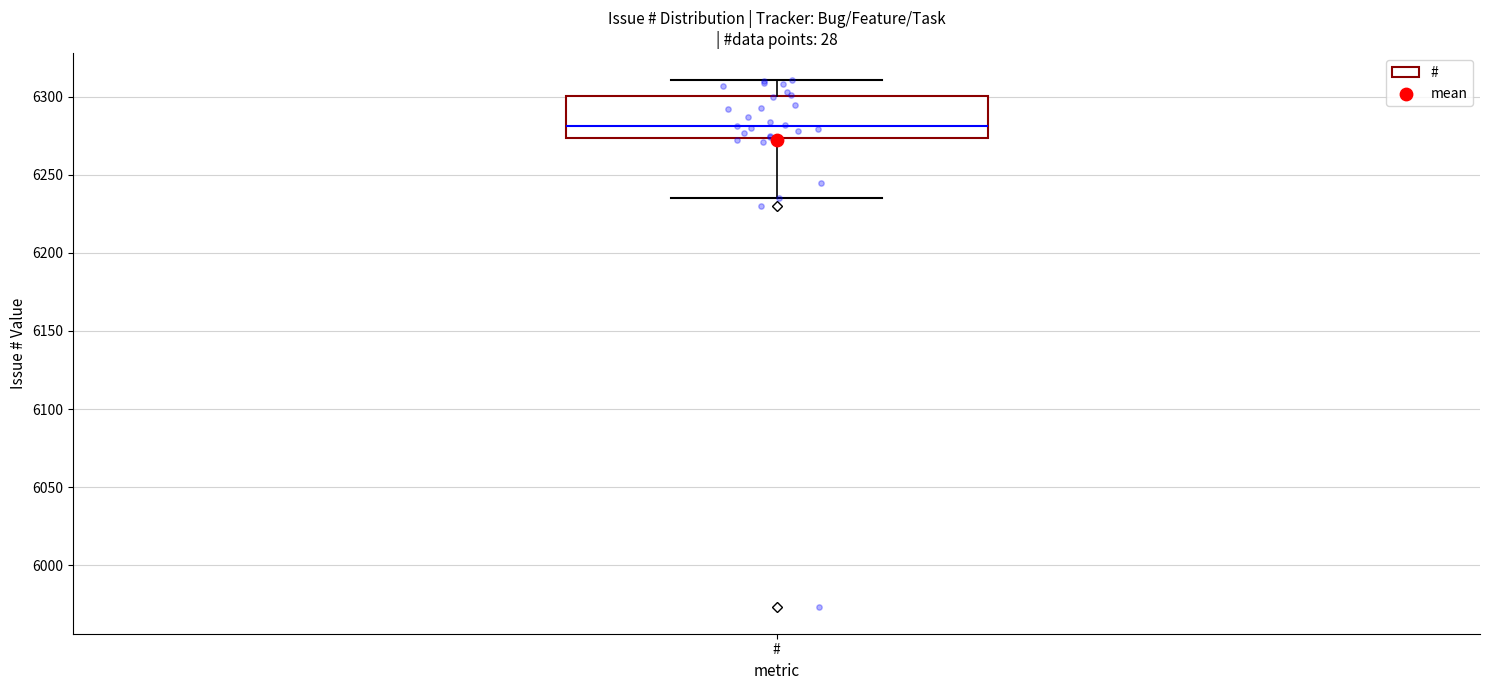

Where does the upper whisker of the box for # end on the y-axis? The values are not printed on the chart, so give them approximately, as read against the axis.

6310